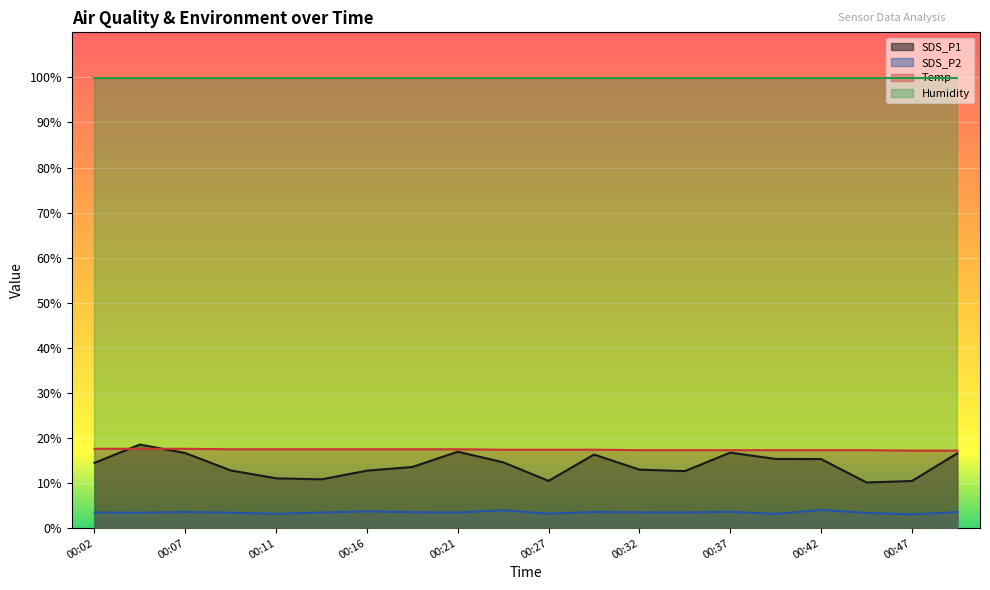

What is the approximate value of Temp at 00:14?

17.5